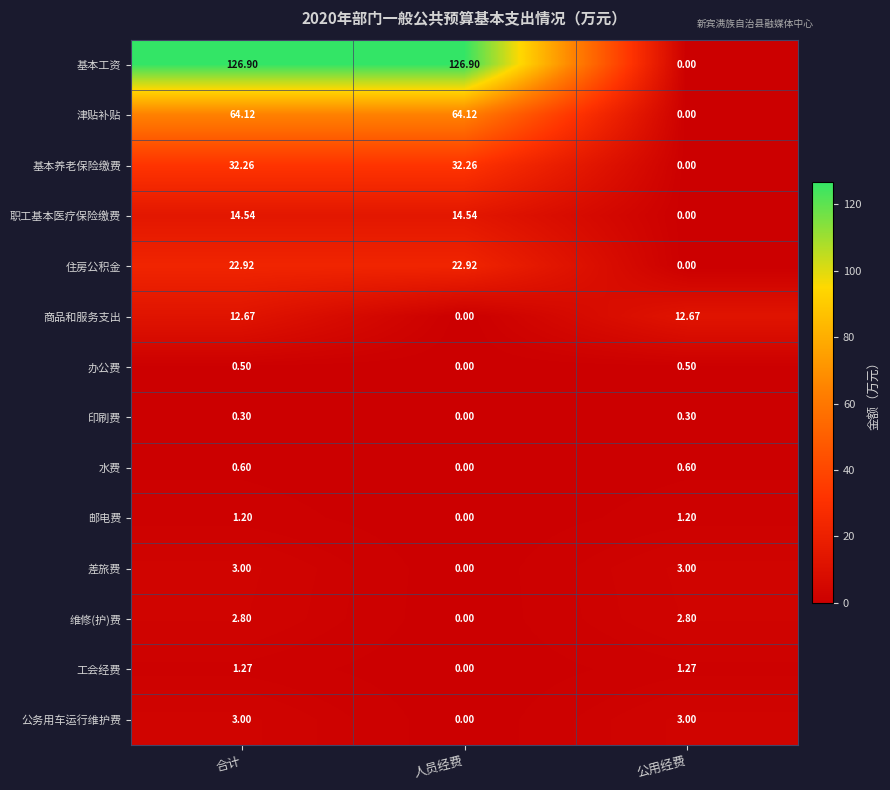

Which series has the largest total across all categories?

基本工资